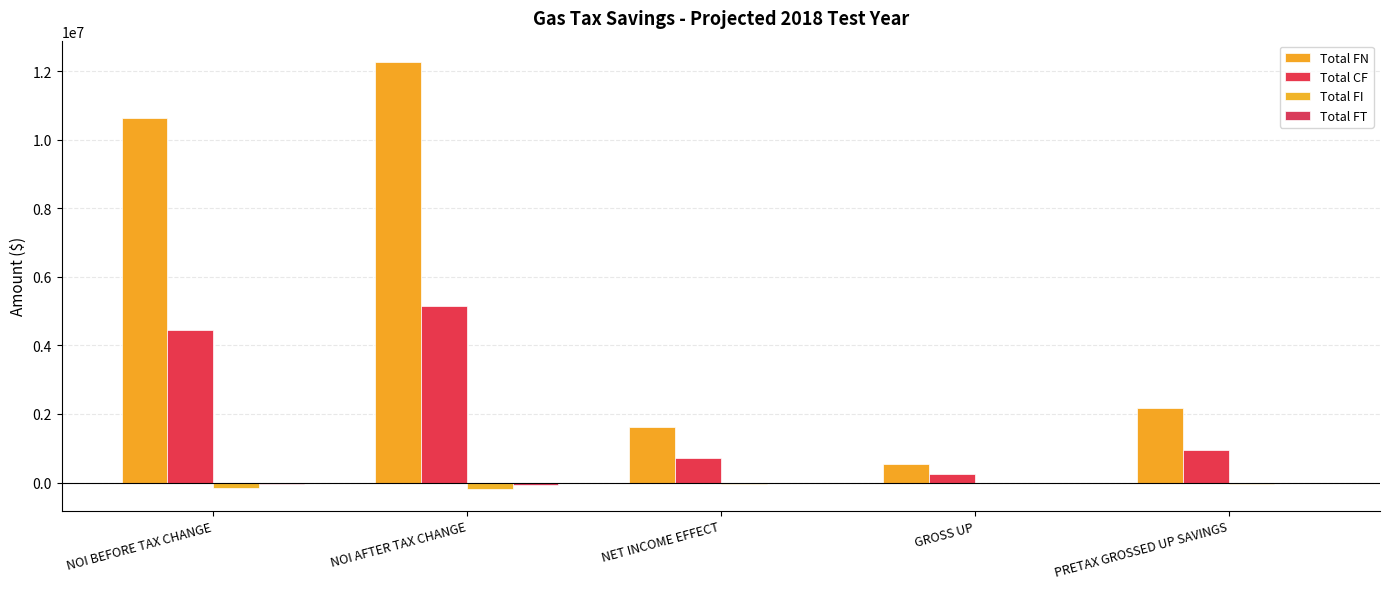

Reading left to right, transcribe all the data shown in this chart.

Total FN: 10640348	12268779	1628431	552844	2181275
Total CF: 4445528	5158109	712581	241918	954499
Total FI: -156494	-196879	-40385	-13711	-54096
Total FT: -50941	-64326	-13385	-4544	-17929